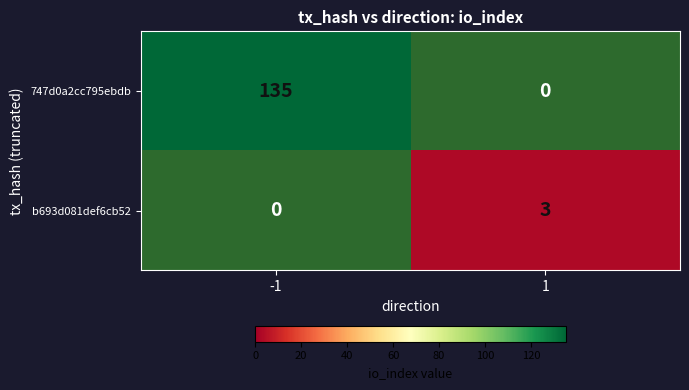

The 747d0a2cc795ebdb series shows 135 at -1. True or false?

True